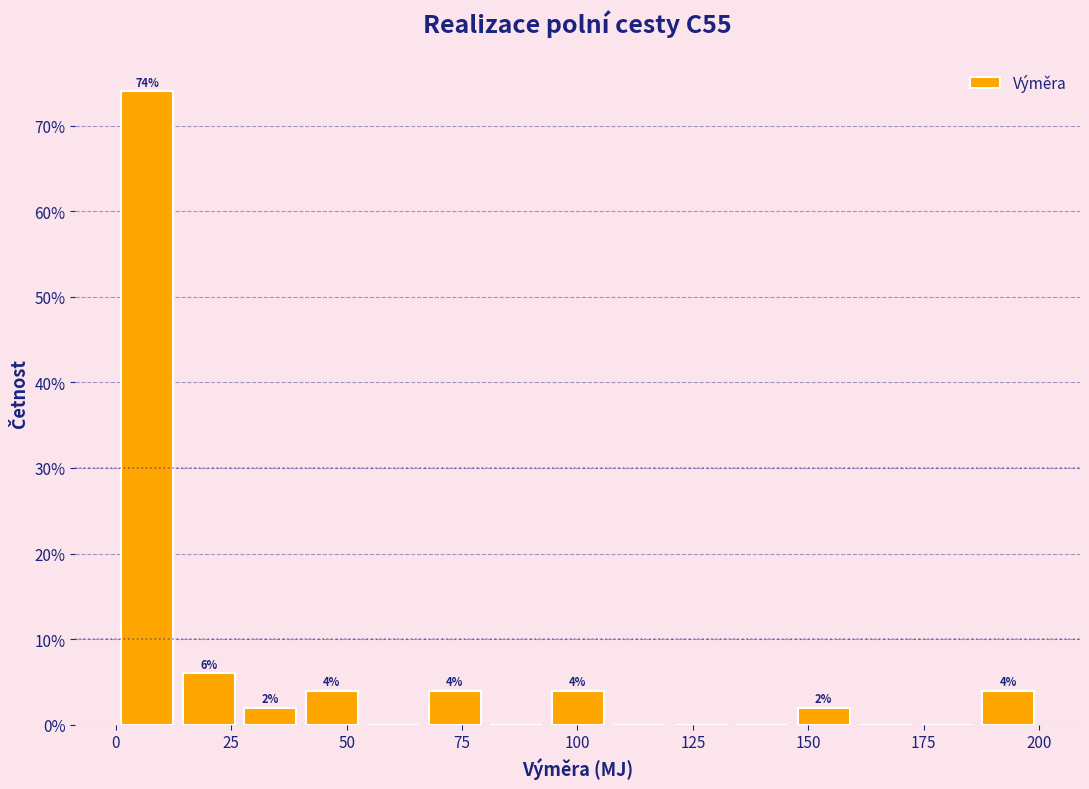

Read against the x-axis, roughly where is the centre of the tallest bar?

5